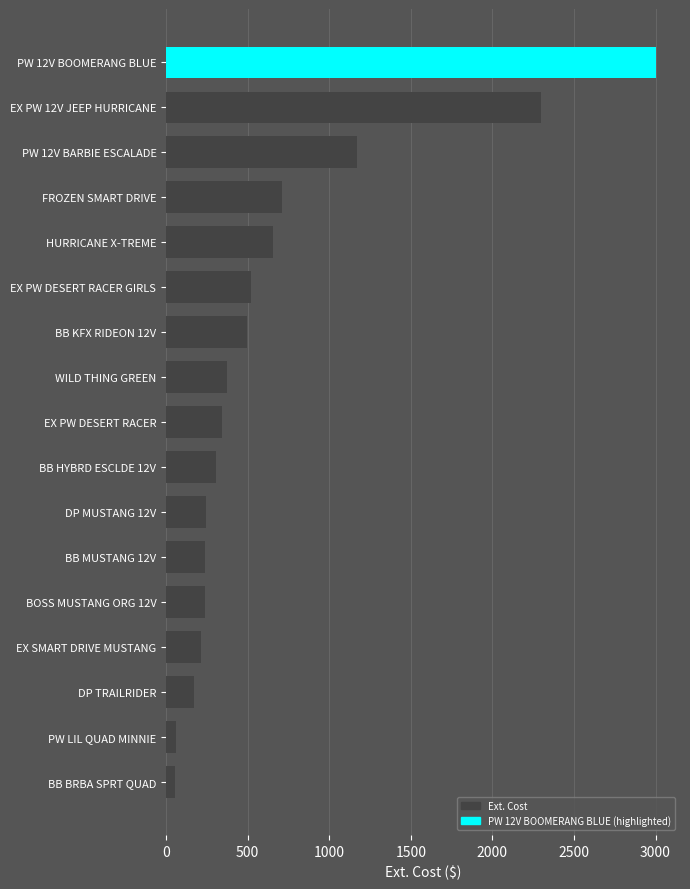

Count the number of data series in this chart.

1